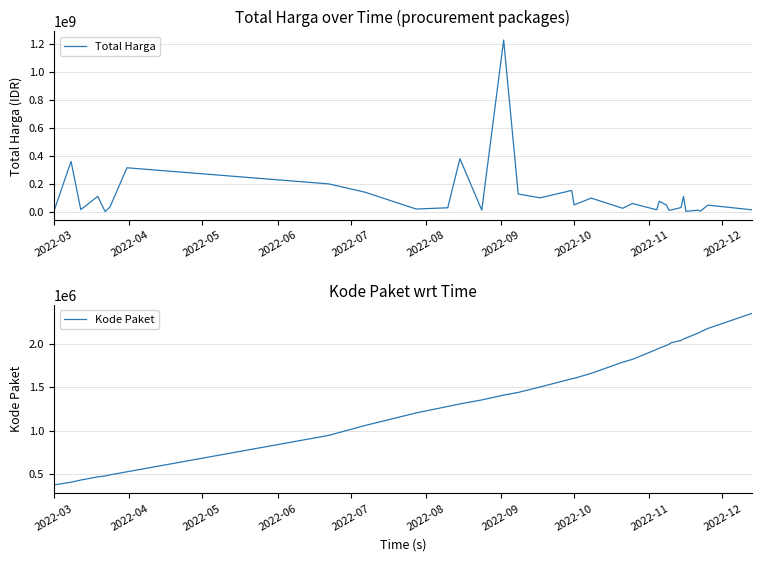

Reading left to right, what are all the values shown in this chart?

Total Harga: 6936000	359500000	15787200	110389990	2395750	34132505	314121780	199200000	139800000	19950000	29000000	379075000	12000000	1224682000	127000000	100000000	152477000	49478000	98000000	25200000	59375000	14400000	75920000	48140000	11100000	13442000	30800000	110000000	3825000	11800000	5093000	48140000	14750000
Kode Paket: 378630	409855	434878	470979	481472	494126	529386	947278	1061266	1205257	1279649	1308563	1354517	1409947	1440709	1502912	1597005	1602603	1659185	1788370	1820441	1935089	1949122	1980186	1993460	2011140	2037404	2053931	2065183	2121450	2135660	2174549	2346755